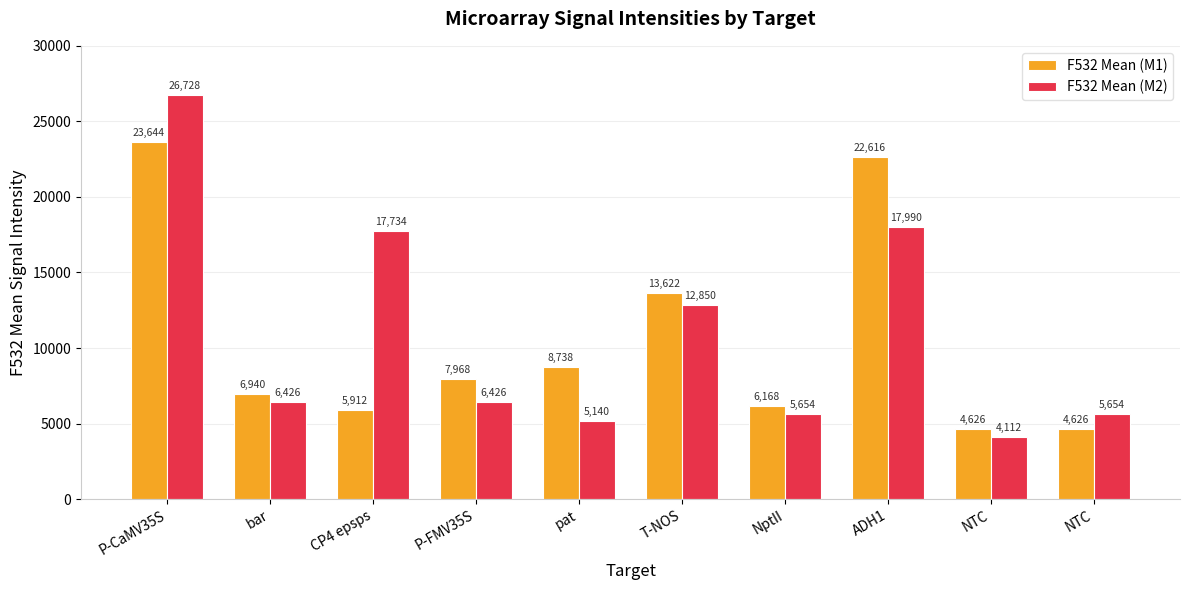

What is the total value across all series at bar?

13366